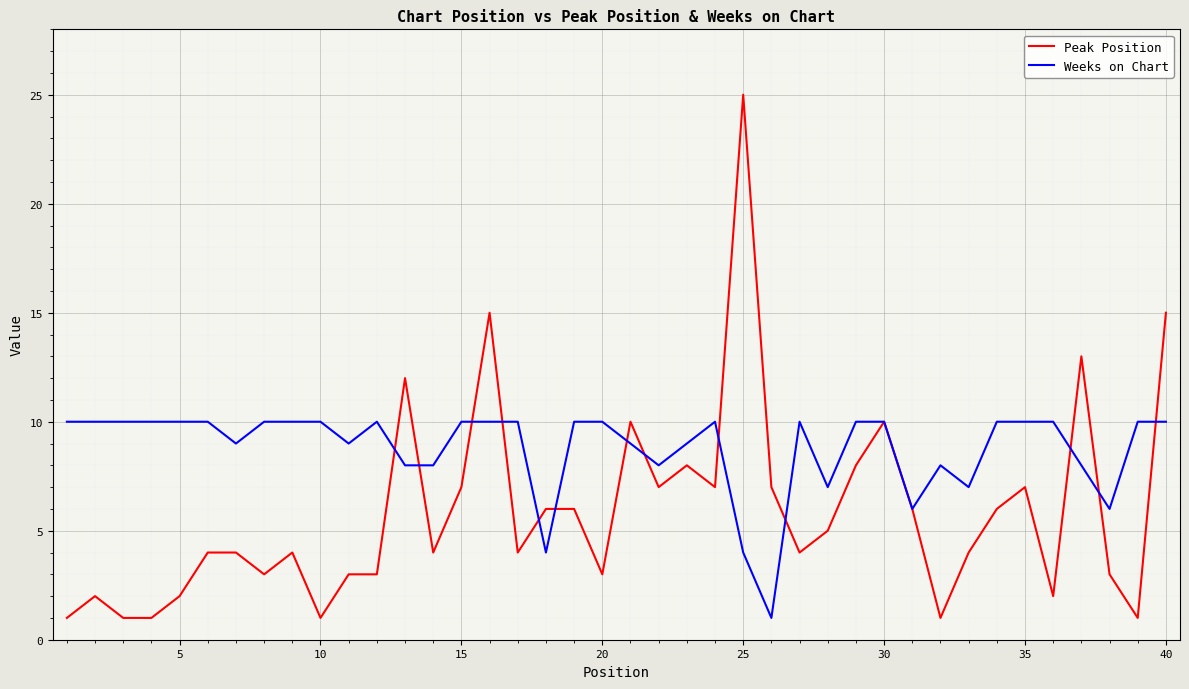

Which series has the widest spread of values?

Peak Position